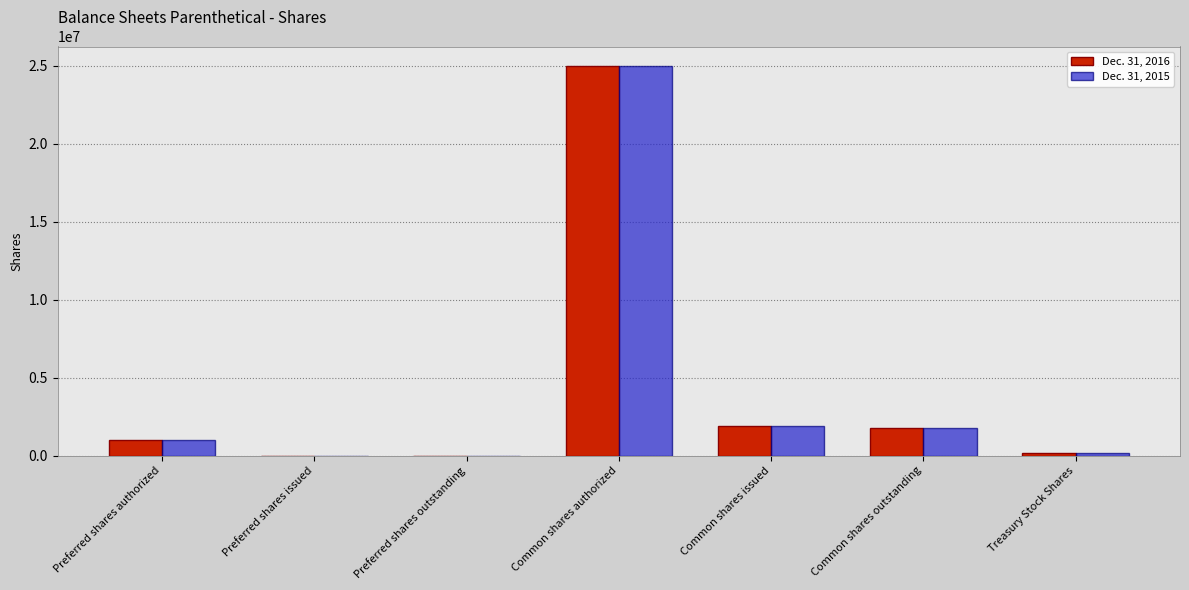

Reading left to right, extract all data points from this chart.

Dec. 31, 2016: 1000000	0	0	25000000	1883639	1744569	139070
Dec. 31, 2015: 1000000	0	0	25000000	1883639	1744569	139070